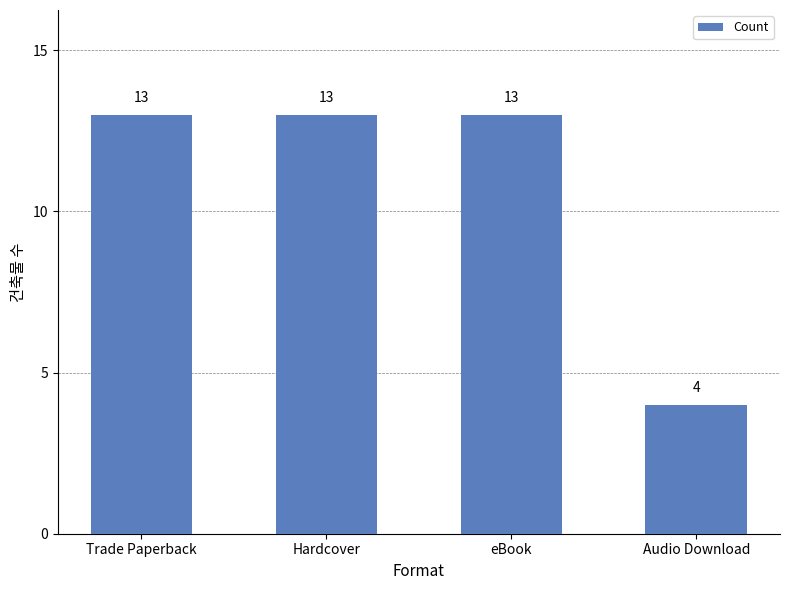

How many data points are less than 13?

1